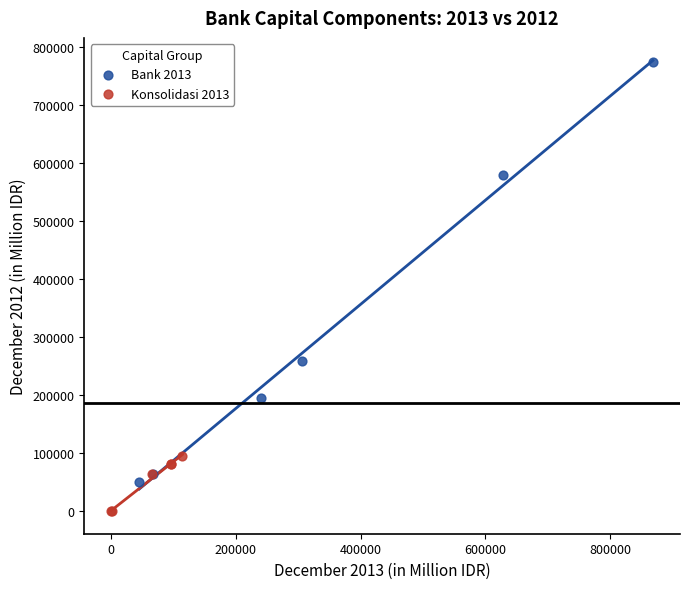

Which series has the largest Y range (max minus min)?

Bank 2013